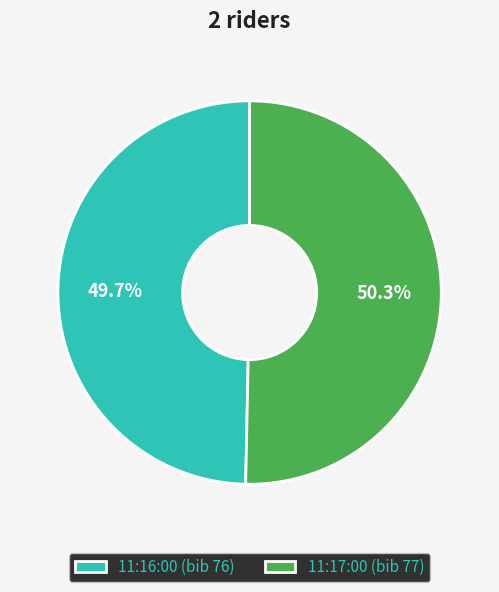

How many slices are in this pie chart?

2